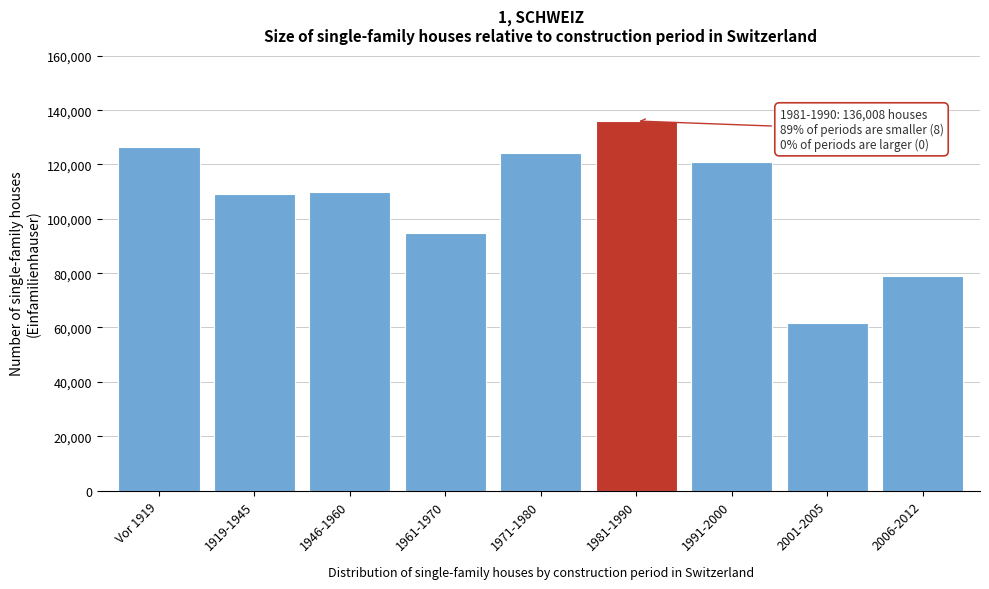

Read the value at 2006-2012, to the nearest 100.

78800